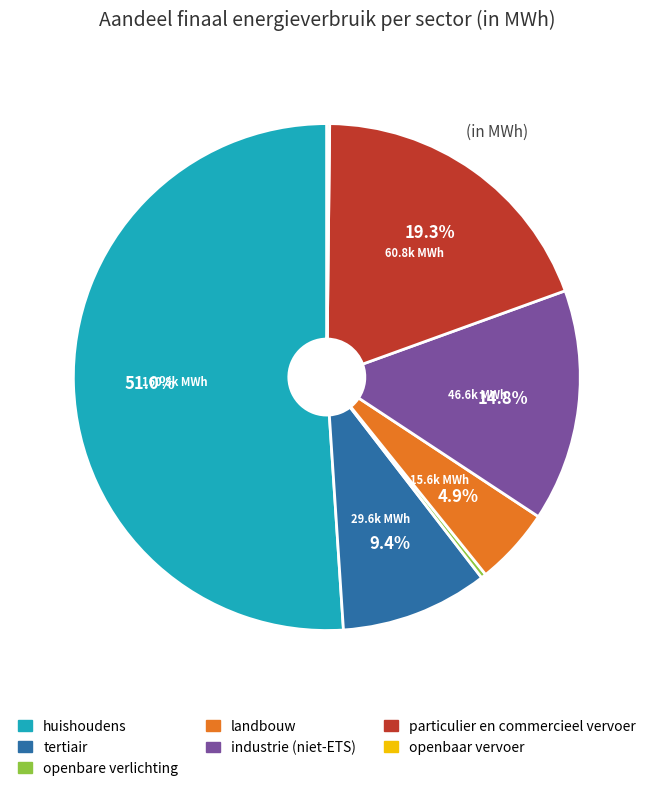

Which slice represents more than half of the pie?

huishoudens